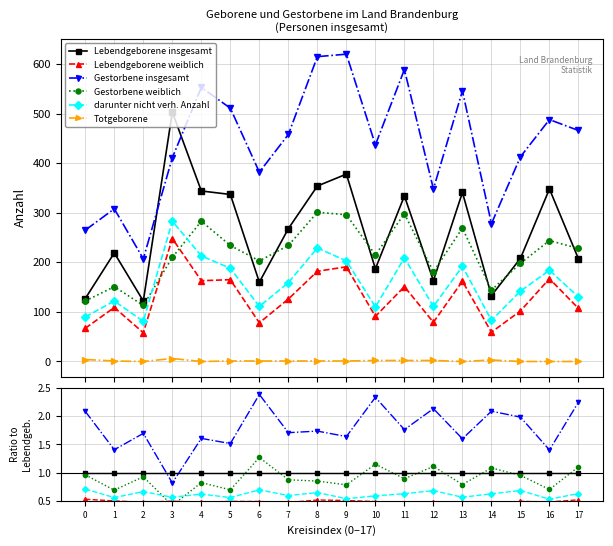

At how many categories does at least one series exceed 2?

6